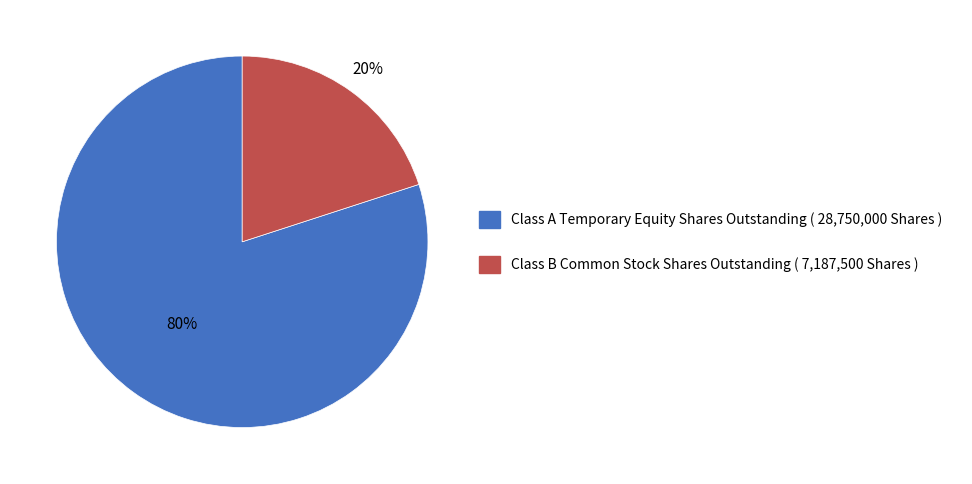

Combined, do Class B Common Stock Shares Outstanding and Class A Temporary Equity Shares Outstanding account for over 50%?

Yes